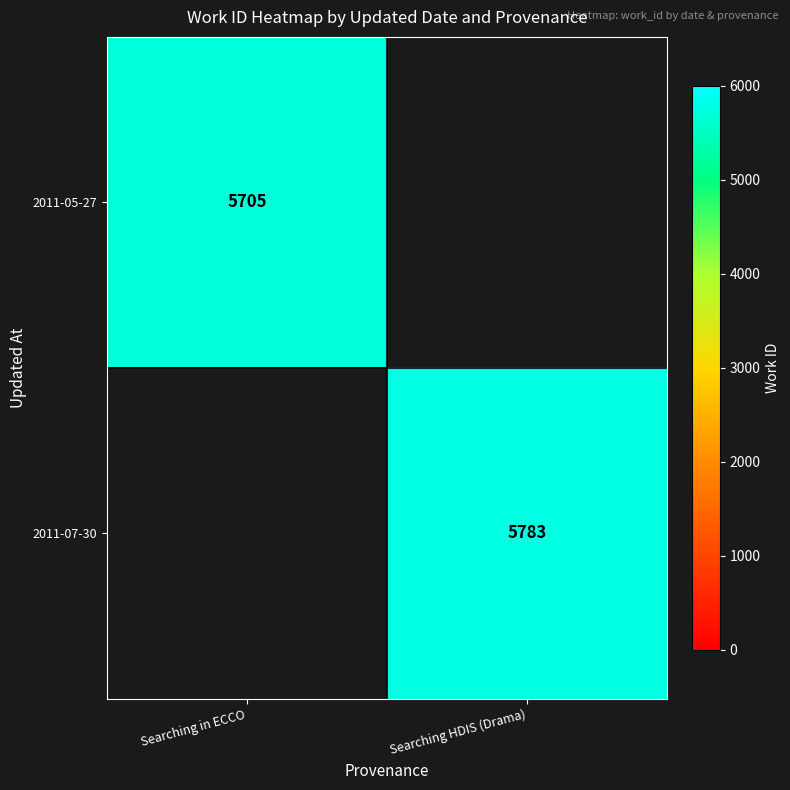

What is the spread (max minus min) of values at Searching HDIS (Drama)?

5783